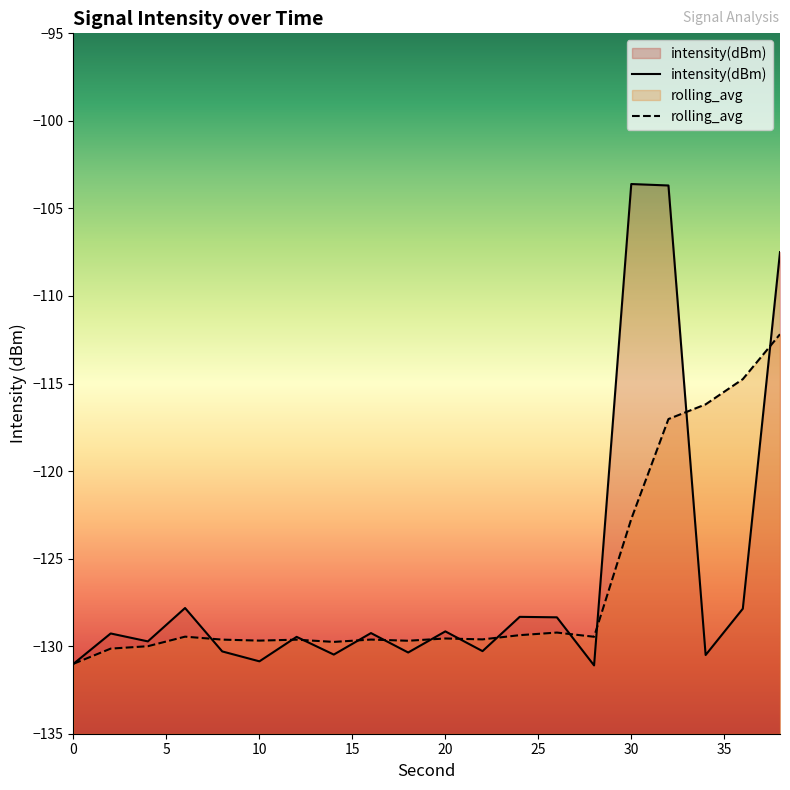

How many intersections are there between rolling_avg and intensity(dBm)?

12